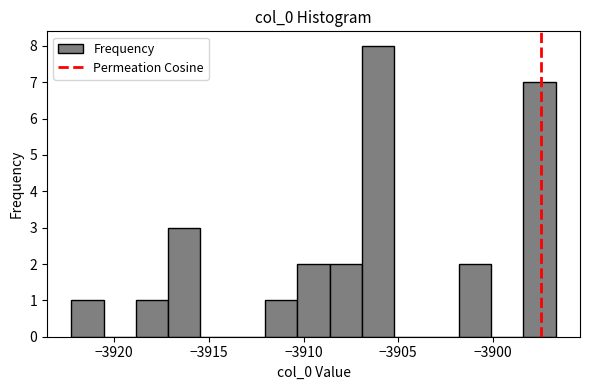

Around what value on the x-axis is the tallest bar? Give the approximate position of its centre, as read against the axis.

-3906.0